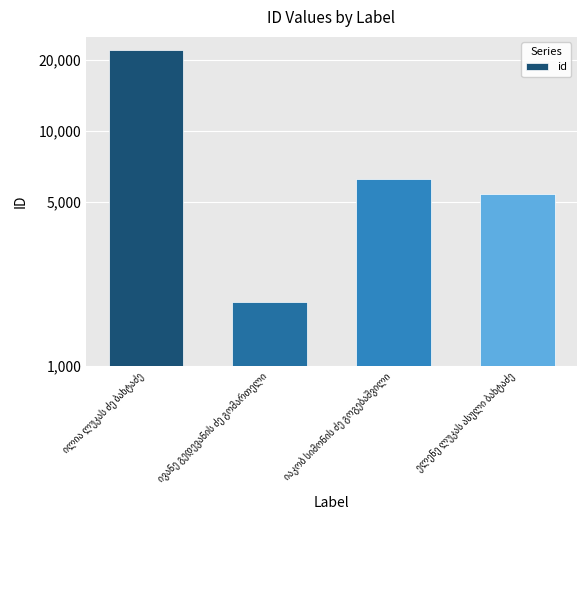

Approximately how many times larger is the value at ილია ლუკას ძე ბახტაძე compared to ივანე გედევანის ძე გომართელი?

11.9